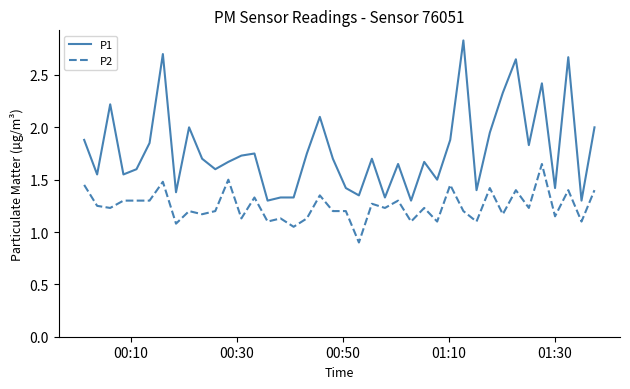

Does the chart have visible grid lines?

No